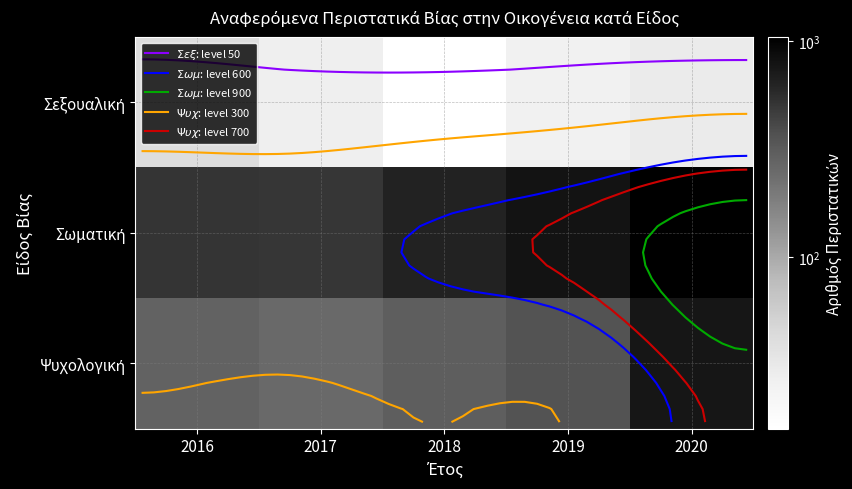

At how many categories does at least one series exceed 942?

1